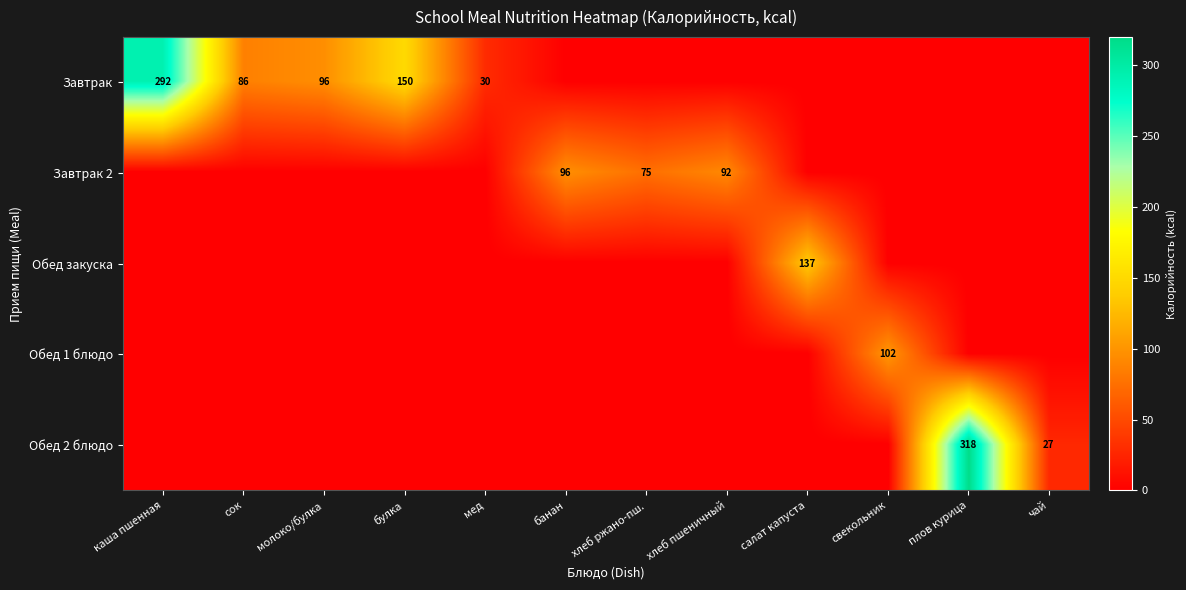

At how many categories does at least one series exceed 107?

4